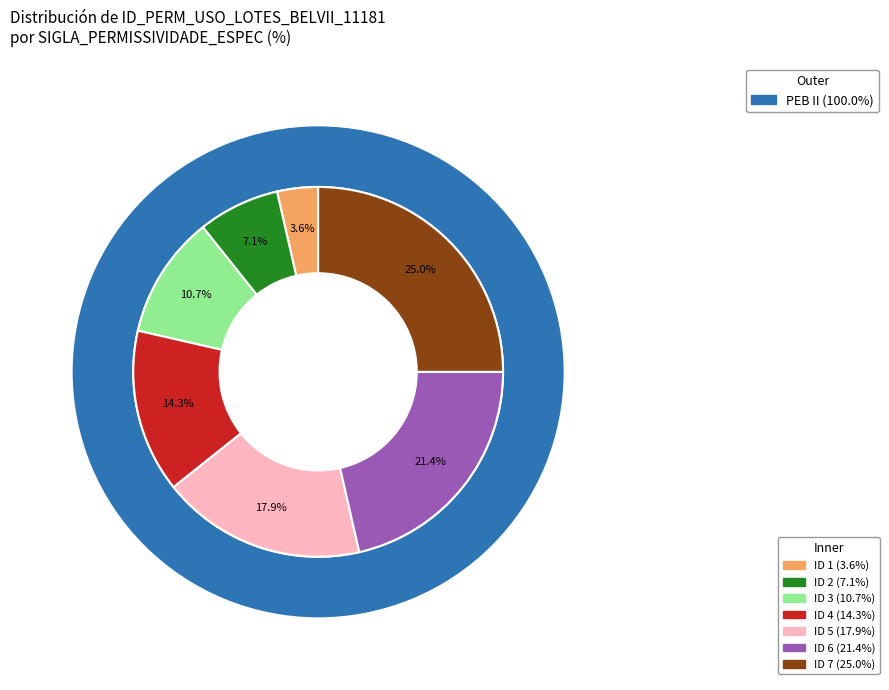

To the nearest percent, what portion does 3 represent?

11%